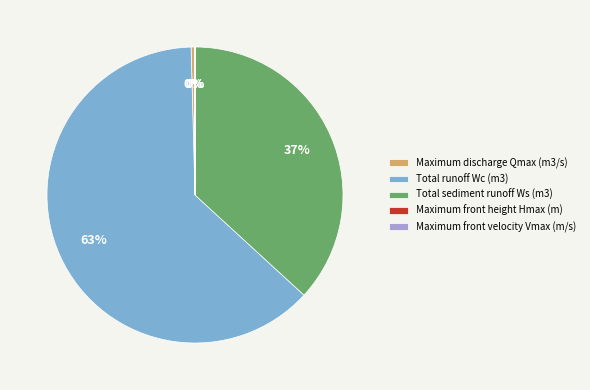

Do Total sediment runoff Ws (m3) and Total runoff Wc (m3) together represent more than half of the pie?

Yes